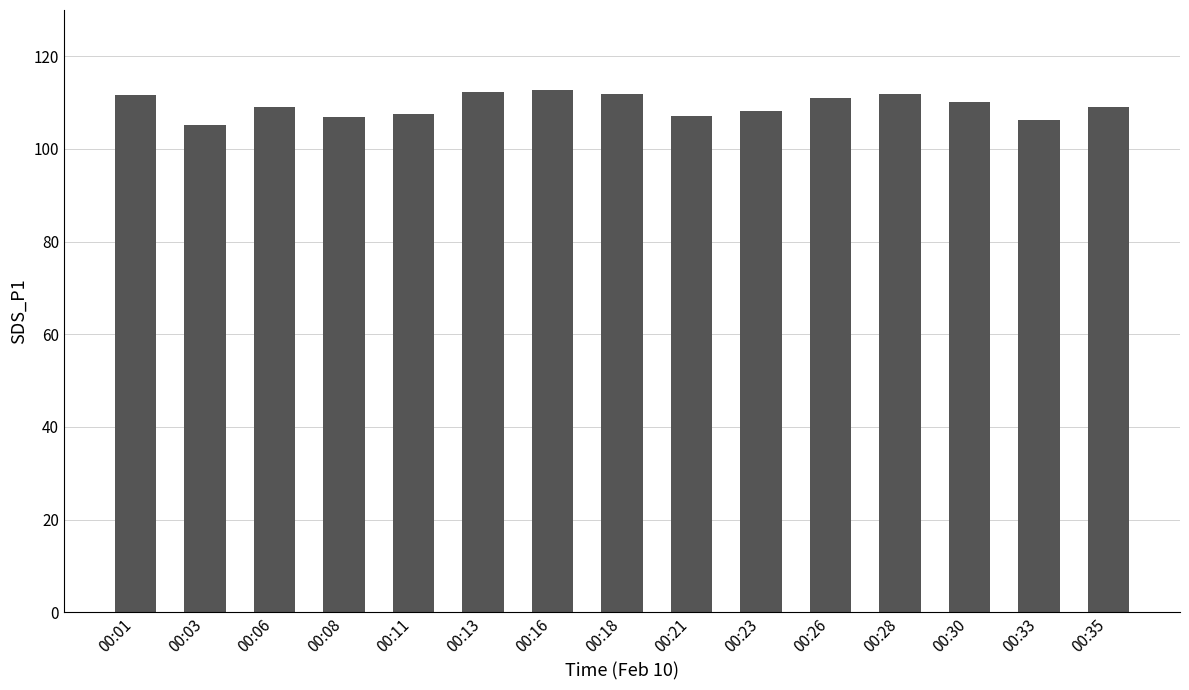

What is the value of the 11th bar from the left?

110.9